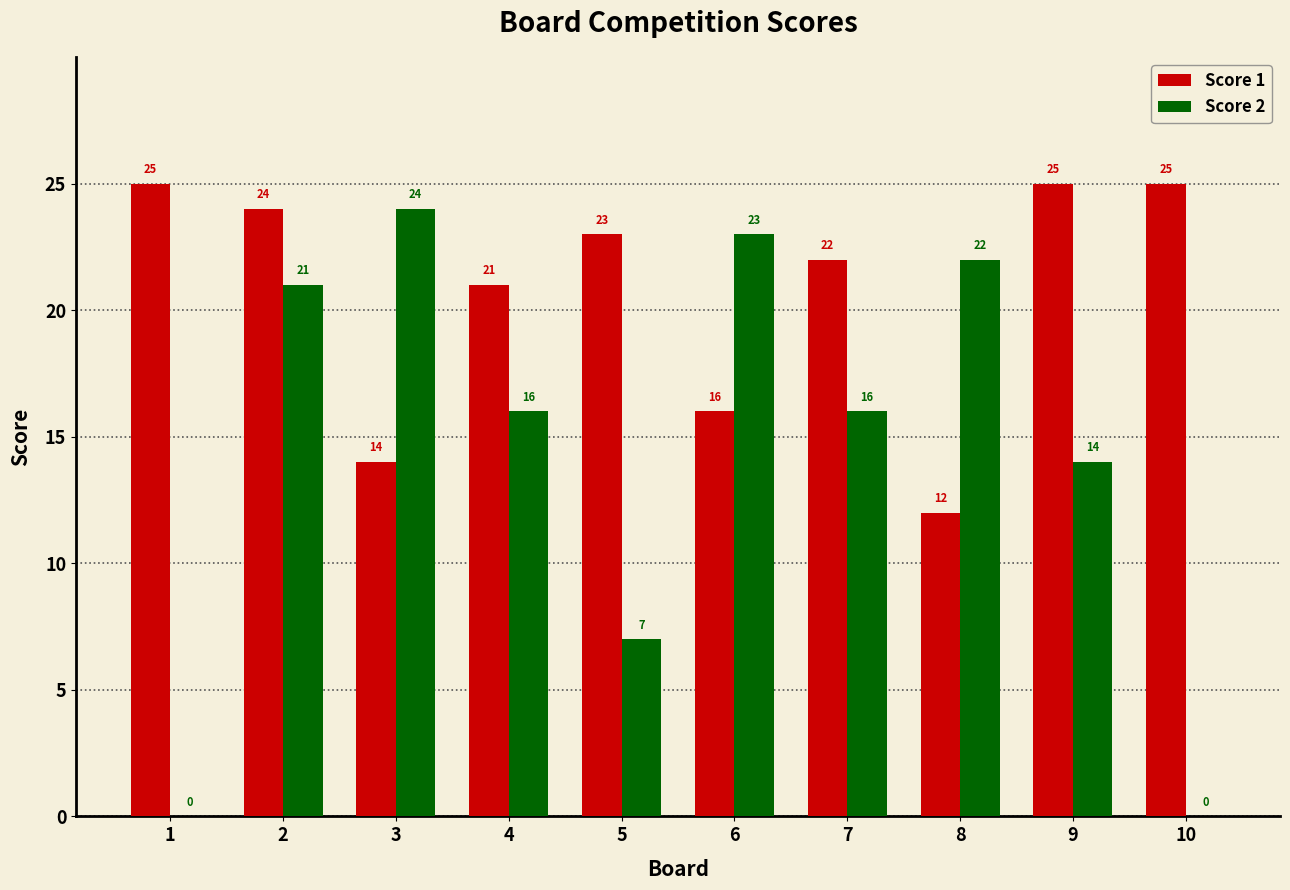

Read the Score 1 value at 2, to the nearest 10.

20